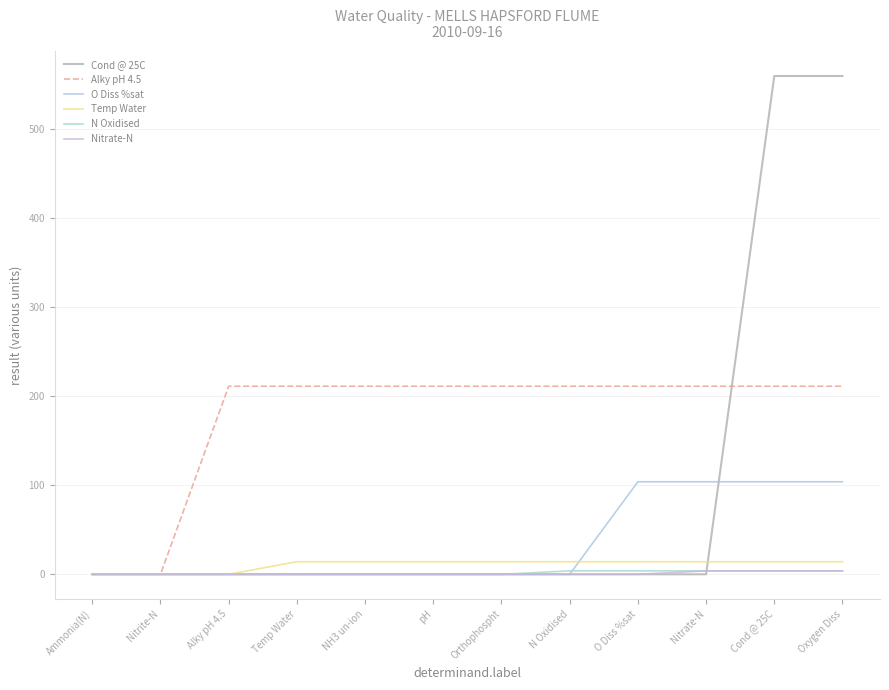

Rank the series at Nitrate-N from lowest to highest value.

Cond @ 25C, N Oxidised, Nitrate-N, Temp Water, O Diss %sat, Alky pH 4.5